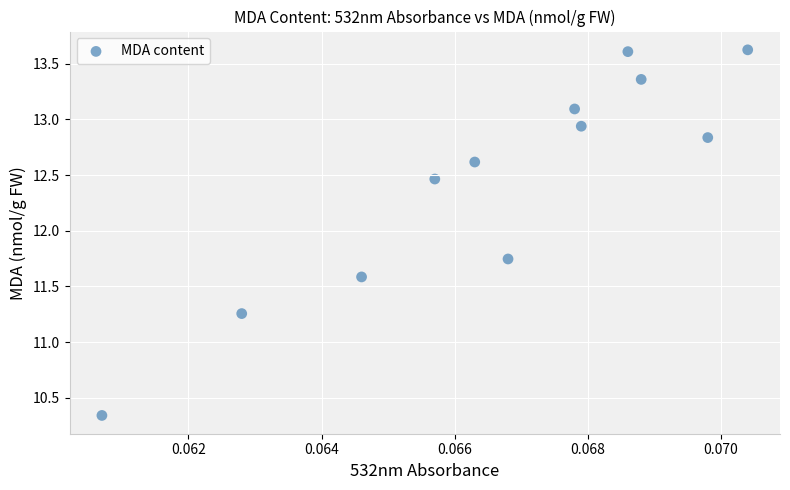

What is the range of Y values (max minus min)?

3.3